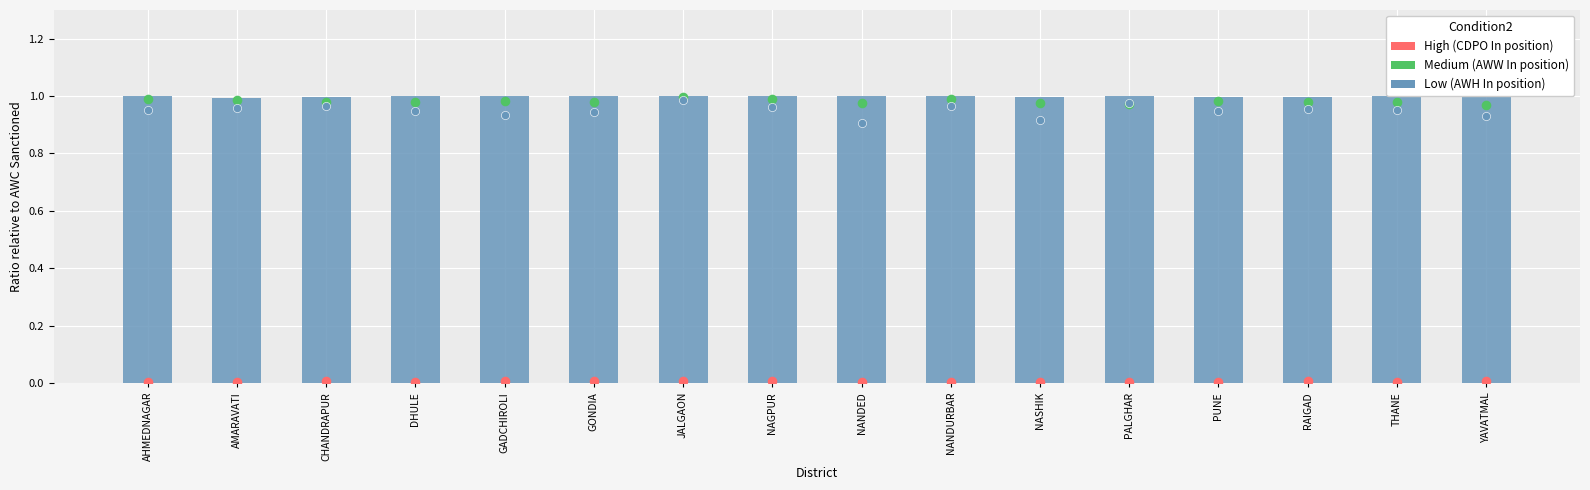

Which series contains the lowest Y value?

CDPO In position